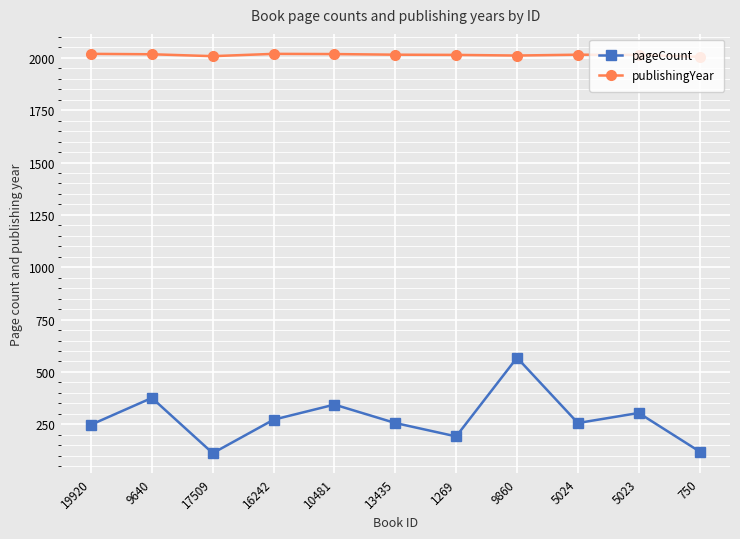

In publishingYear, how many points are higher than both neighbors (excluding endpoints)?

2